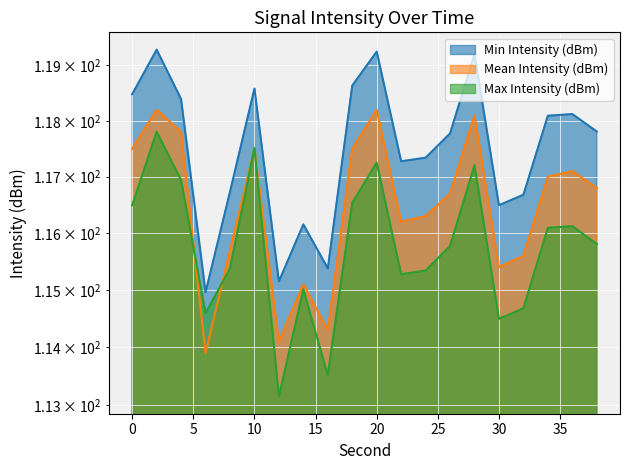

True or false: Mean Intensity (dBm) and Min Intensity (dBm) cross at least once.

False